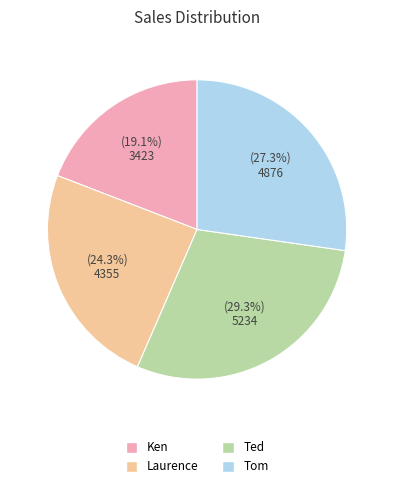

To the nearest percent, what is the difference between the Ken and Laurence slice percentages?

5%